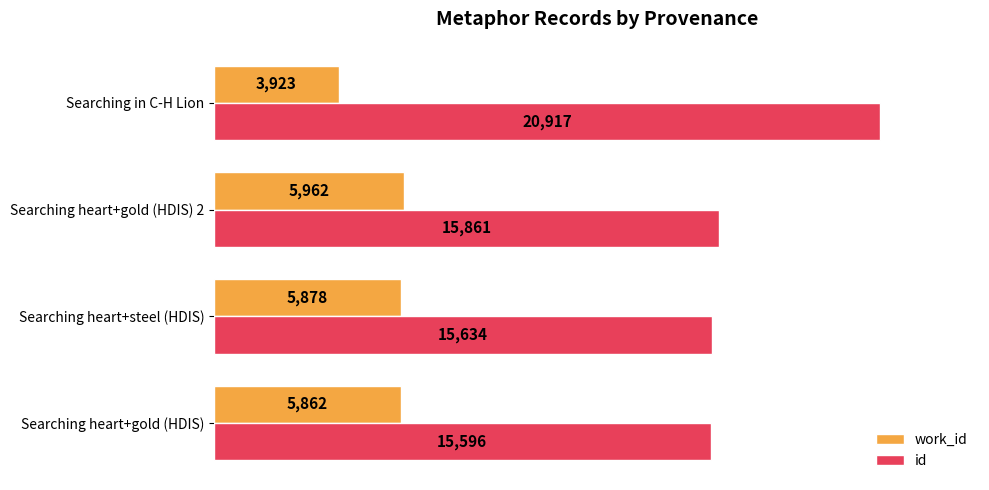

The value of id at Searching heart+gold (HDIS) 2 is 22065. True or false?

False